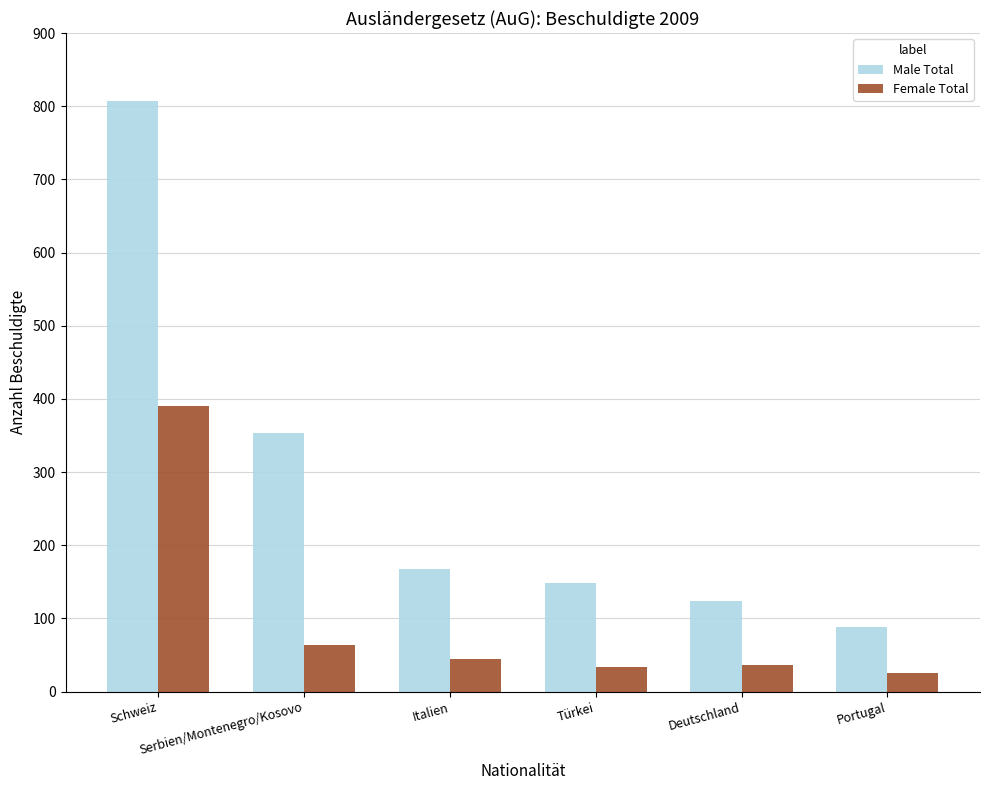

Which series has the largest total across all categories?

Male Total